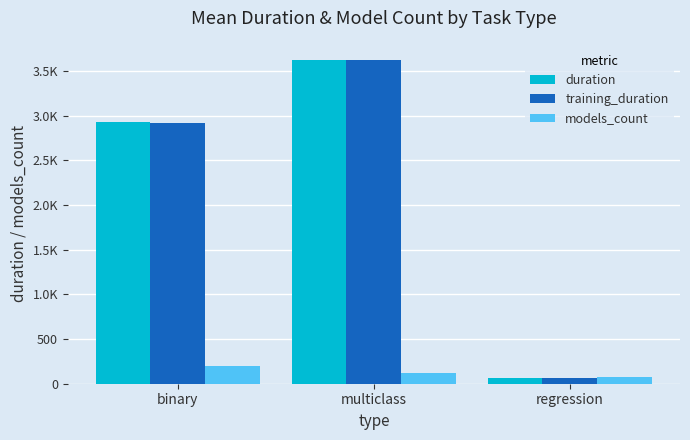

Reading left to right, extract all data points from this chart.

duration: 2924.3	3626.8	68.9
training_duration: 2916.2	3619.6	61.4
models_count: 201.3	118.6	72.0